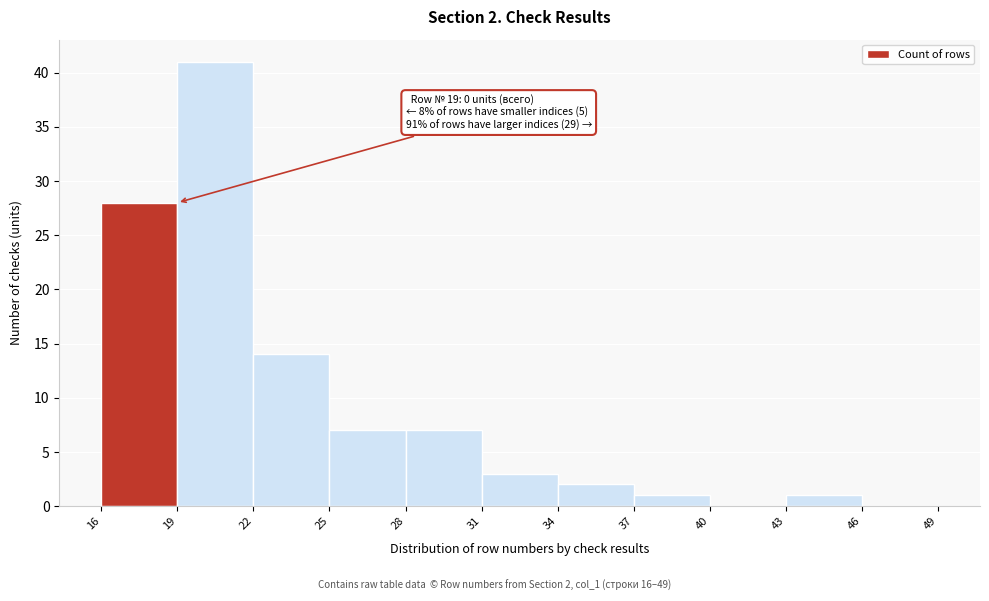

Which range on the x-axis has the tallest bar?

19 to 22